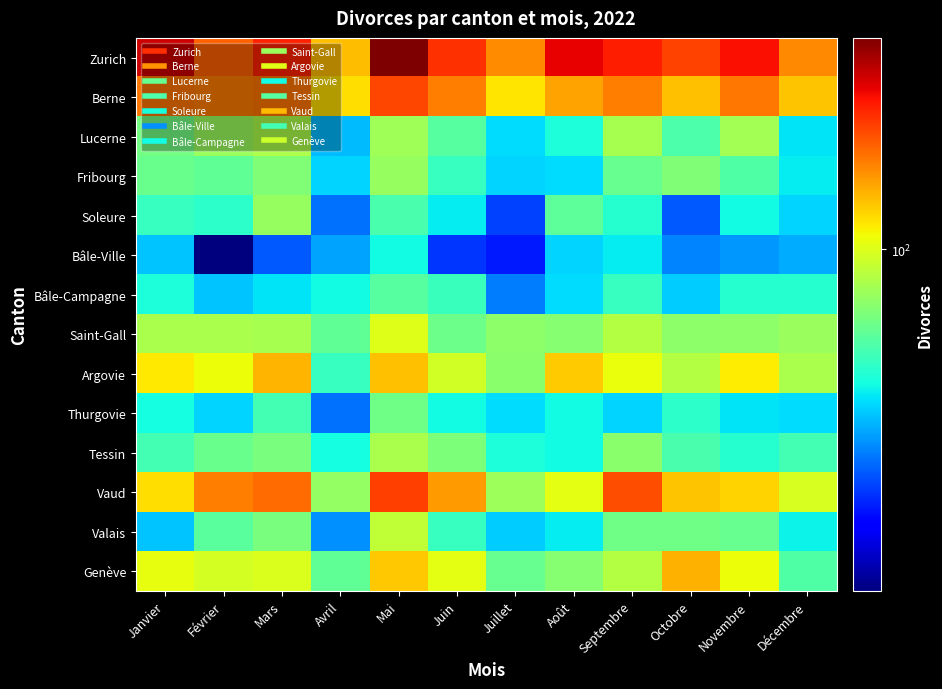

At how many categories does at least one series exceed 268?

3